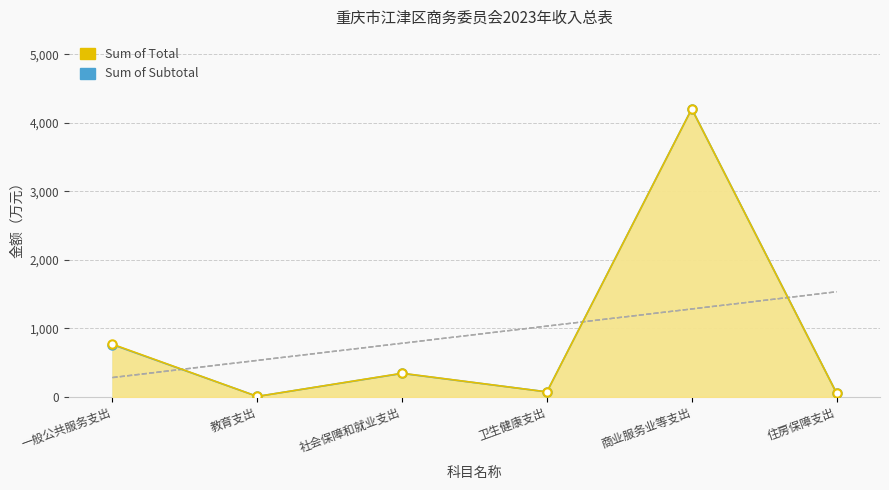

Which has a higher value, 教育支出 or 一般公共服务支出?

一般公共服务支出